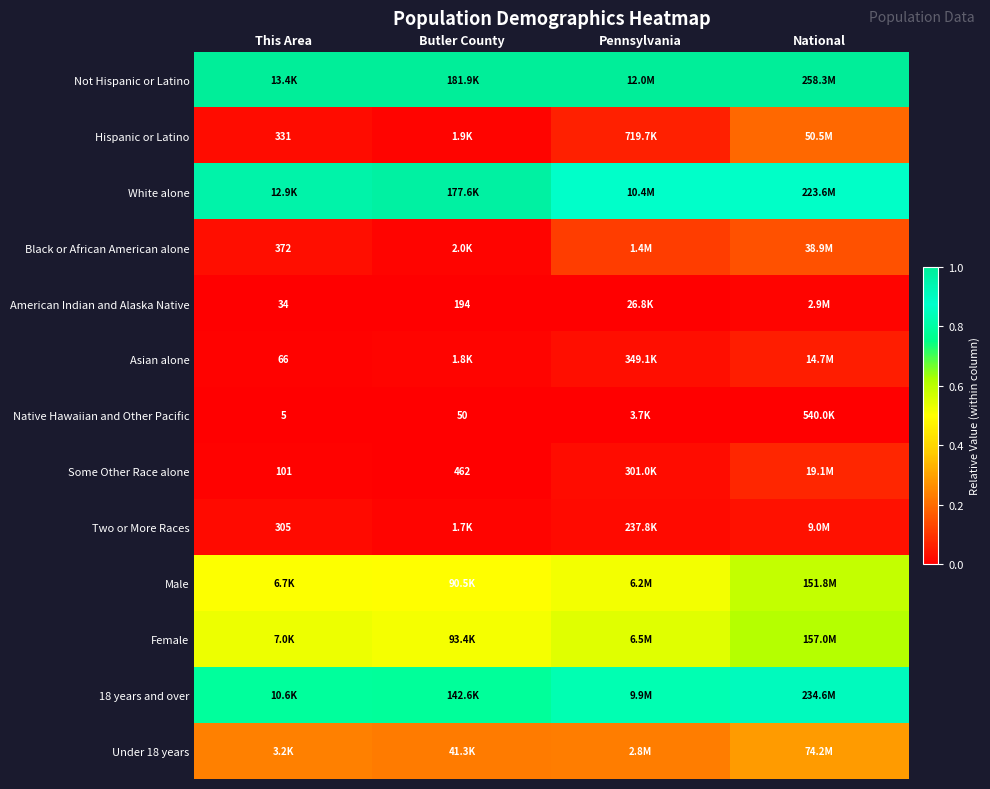

Is the value of Male at Pennsylvania greater than the value of Two or More Races at Butler County?

Yes